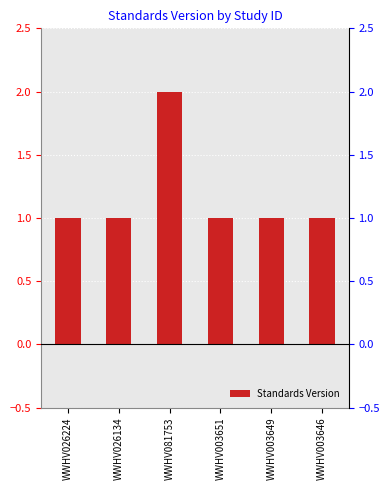

Reading left to right, extract all data points from this chart.

WWHV026224=1	WWHV026134=1	WWHV081753=2	WWHV003651=1	WWHV003649=1	WWHV003646=1